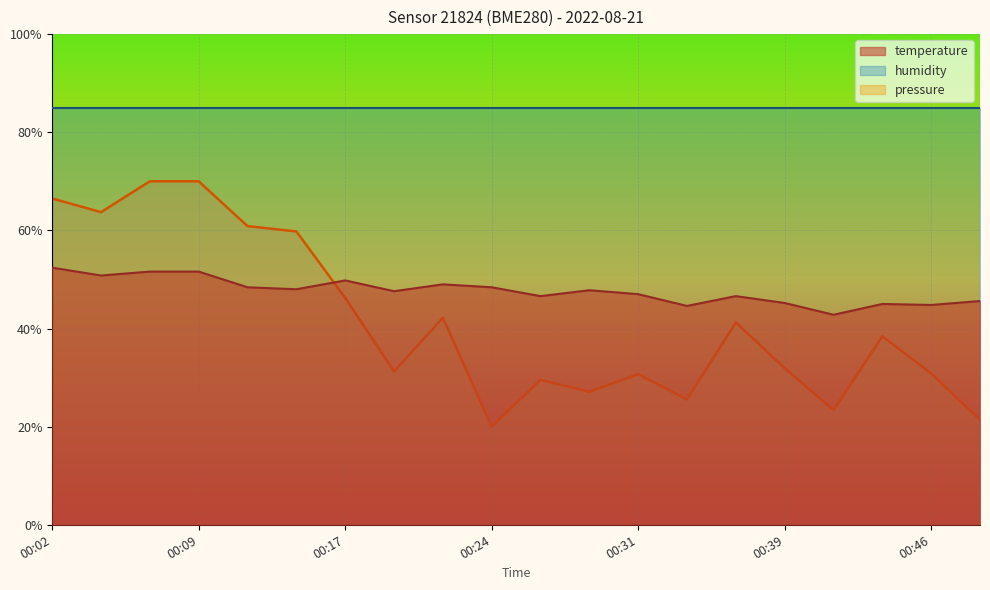

Is the value of pressure_norm at 00:12 greater than the value of temperature at 00:09?

Yes